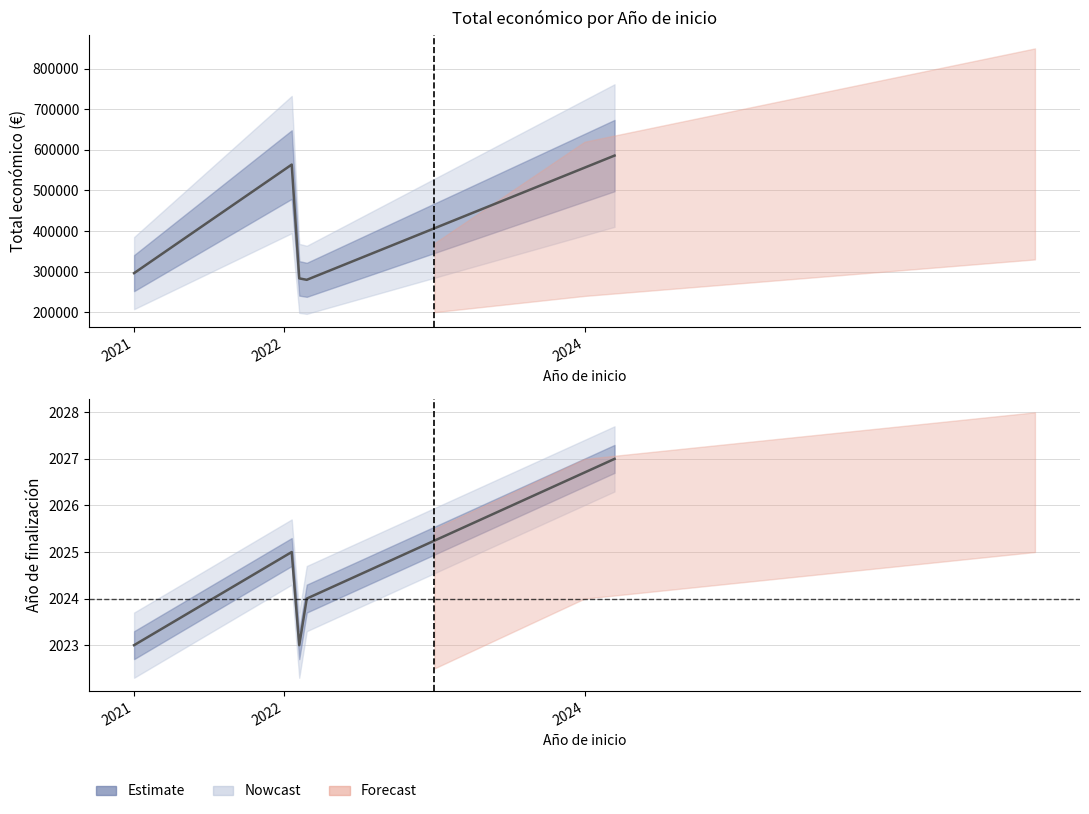

What position from the left is 3?

4